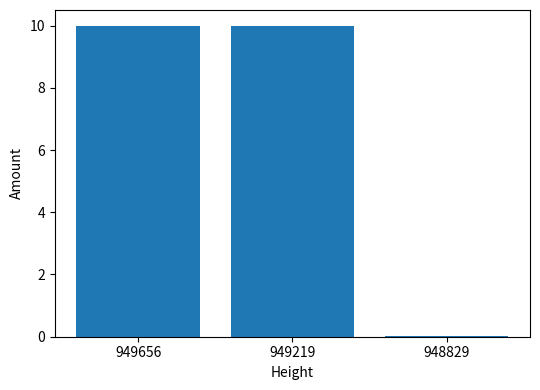

Is it true that the value at 949219 is 13.6?

False